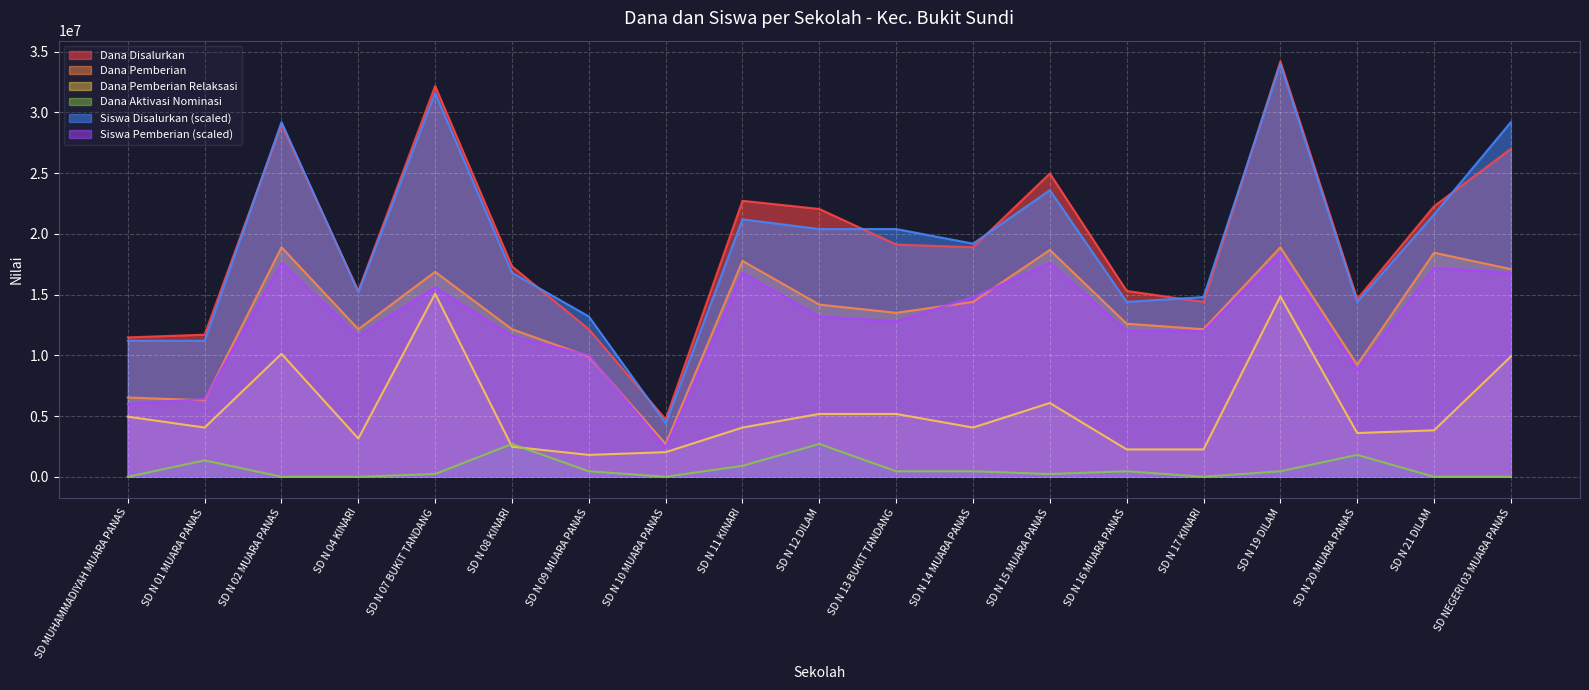

Reading left to right, list all the values displayed in this chart.

Dana Disalurkan: SD MUHAMMADIYAH MUARA PANAS=11475000	SD N 01 MUARA PANAS=11700000	SD N 02 MUARA PANAS=29025000	SD N 04 KINARI=15300000	SD N 07 BUKIT TANDANG=32175000	SD N 08 KINARI=17325000	SD N 09 MUARA PANAS=12150000	SD N 10 MUARA PANAS=4725000	SD N 11 KINARI=22725000	SD N 12 DILAM=22050000	SD N 13 BUKIT TANDANG=19125000	SD N 14 MUARA PANAS=18900000	SD N 15 MUARA PANAS=24975000	SD N 16 MUARA PANAS=15300000	SD N 17 KINARI=14400000	SD N 19 DILAM=34200000	SD N 20 MUARA PANAS=14625000	SD N 21 DILAM=22275000	SD NEGERI 03 MUARA PANAS=27000000
Dana Pemberian: SD MUHAMMADIYAH MUARA PANAS=6525000	SD N 01 MUARA PANAS=6300000	SD N 02 MUARA PANAS=18900000	SD N 04 KINARI=12150000	SD N 07 BUKIT TANDANG=16875000	SD N 08 KINARI=12150000	SD N 09 MUARA PANAS=9900000	SD N 10 MUARA PANAS=2700000	SD N 11 KINARI=17775000	SD N 12 DILAM=14175000	SD N 13 BUKIT TANDANG=13500000	SD N 14 MUARA PANAS=14400000	SD N 15 MUARA PANAS=18675000	SD N 16 MUARA PANAS=12600000	SD N 17 KINARI=12150000	SD N 19 DILAM=18900000	SD N 20 MUARA PANAS=9225000	SD N 21 DILAM=18450000	SD NEGERI 03 MUARA PANAS=17100000
Siswa Disalurkan: SD MUHAMMADIYAH MUARA PANAS=11200000	SD N 01 MUARA PANAS=11200000	SD N 02 MUARA PANAS=29200000	SD N 04 KINARI=15200000	SD N 07 BUKIT TANDANG=31600000	SD N 08 KINARI=16800000	SD N 09 MUARA PANAS=13200000	SD N 10 MUARA PANAS=4400000	SD N 11 KINARI=21200000	SD N 12 DILAM=20400000	SD N 13 BUKIT TANDANG=20400000	SD N 14 MUARA PANAS=19200000	SD N 15 MUARA PANAS=23600000	SD N 16 MUARA PANAS=14400000	SD N 17 KINARI=14800000	SD N 19 DILAM=34000000	SD N 20 MUARA PANAS=14400000	SD N 21 DILAM=21600000	SD NEGERI 03 MUARA PANAS=29200000
Dana Pemberian Relaksasi: SD MUHAMMADIYAH MUARA PANAS=4950000	SD N 01 MUARA PANAS=4050000	SD N 02 MUARA PANAS=10125000	SD N 04 KINARI=3150000	SD N 07 BUKIT TANDANG=15075000	SD N 08 KINARI=2475000	SD N 09 MUARA PANAS=1800000	SD N 10 MUARA PANAS=2025000	SD N 11 KINARI=4050000	SD N 12 DILAM=5175000	SD N 13 BUKIT TANDANG=5175000	SD N 14 MUARA PANAS=4050000	SD N 15 MUARA PANAS=6075000	SD N 16 MUARA PANAS=2250000	SD N 17 KINARI=2250000	SD N 19 DILAM=14850000	SD N 20 MUARA PANAS=3600000	SD N 21 DILAM=3825000	SD NEGERI 03 MUARA PANAS=9900000
Siswa Pemberian: SD MUHAMMADIYAH MUARA PANAS=6000000	SD N 01 MUARA PANAS=6400000	SD N 02 MUARA PANAS=17600000	SD N 04 KINARI=11600000	SD N 07 BUKIT TANDANG=15600000	SD N 08 KINARI=11600000	SD N 09 MUARA PANAS=10000000	SD N 10 MUARA PANAS=2400000	SD N 11 KINARI=16800000	SD N 12 DILAM=13200000	SD N 13 BUKIT TANDANG=12800000	SD N 14 MUARA PANAS=14800000	SD N 15 MUARA PANAS=17600000	SD N 16 MUARA PANAS=12000000	SD N 17 KINARI=12000000	SD N 19 DILAM=18400000	SD N 20 MUARA PANAS=8800000	SD N 21 DILAM=17200000	SD NEGERI 03 MUARA PANAS=16800000
Dana Aktivasi: SD MUHAMMADIYAH MUARA PANAS=0	SD N 01 MUARA PANAS=1350000	SD N 02 MUARA PANAS=0	SD N 04 KINARI=0	SD N 07 BUKIT TANDANG=225000	SD N 08 KINARI=2700000	SD N 09 MUARA PANAS=450000	SD N 10 MUARA PANAS=0	SD N 11 KINARI=900000	SD N 12 DILAM=2700000	SD N 13 BUKIT TANDANG=450000	SD N 14 MUARA PANAS=450000	SD N 15 MUARA PANAS=225000	SD N 16 MUARA PANAS=450000	SD N 17 KINARI=0	SD N 19 DILAM=450000	SD N 20 MUARA PANAS=1800000	SD N 21 DILAM=0	SD NEGERI 03 MUARA PANAS=0